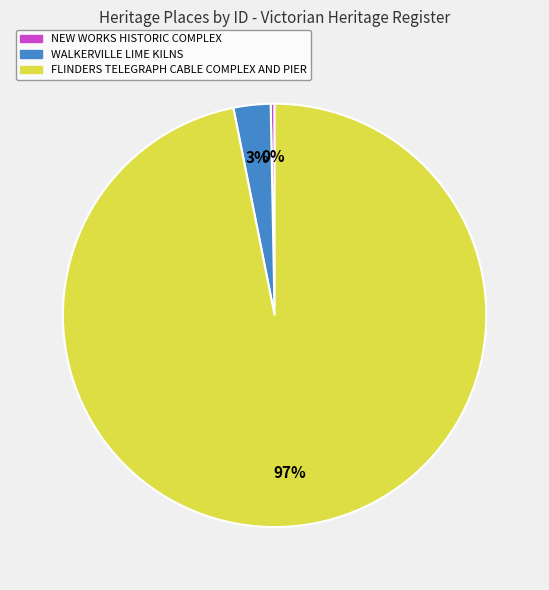

Which slice is the largest?

FLINDERS TELEGRAPH CABLE COMPLEX AND PIER